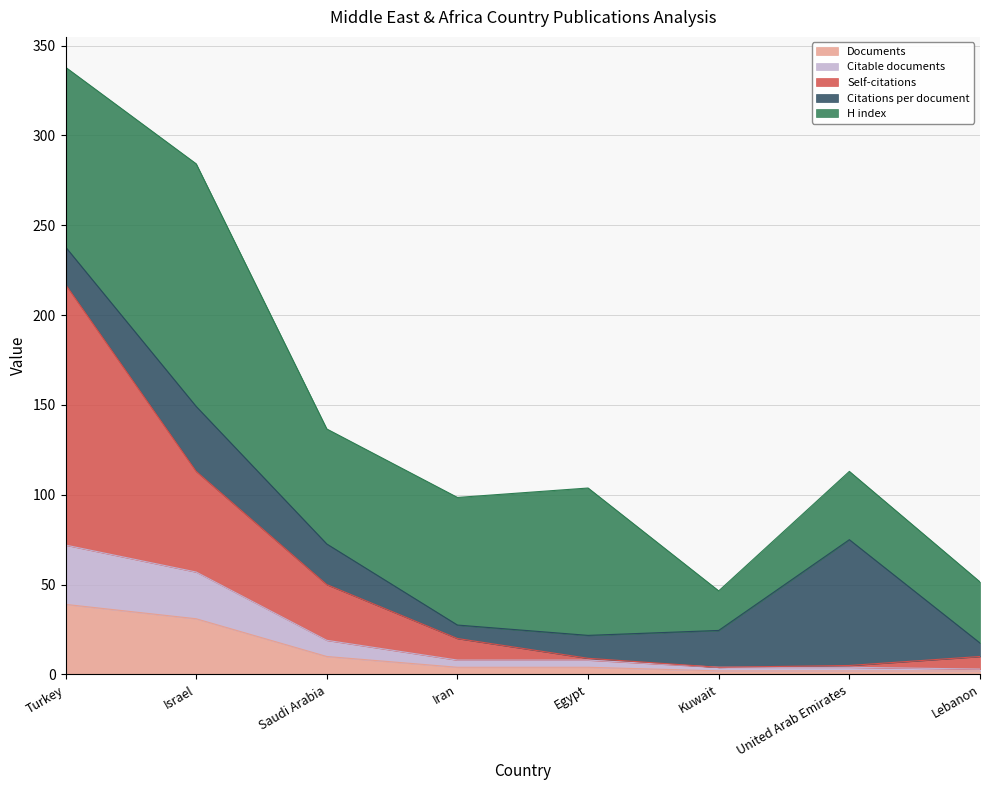

Which series has the widest spread of values?

Self-citations